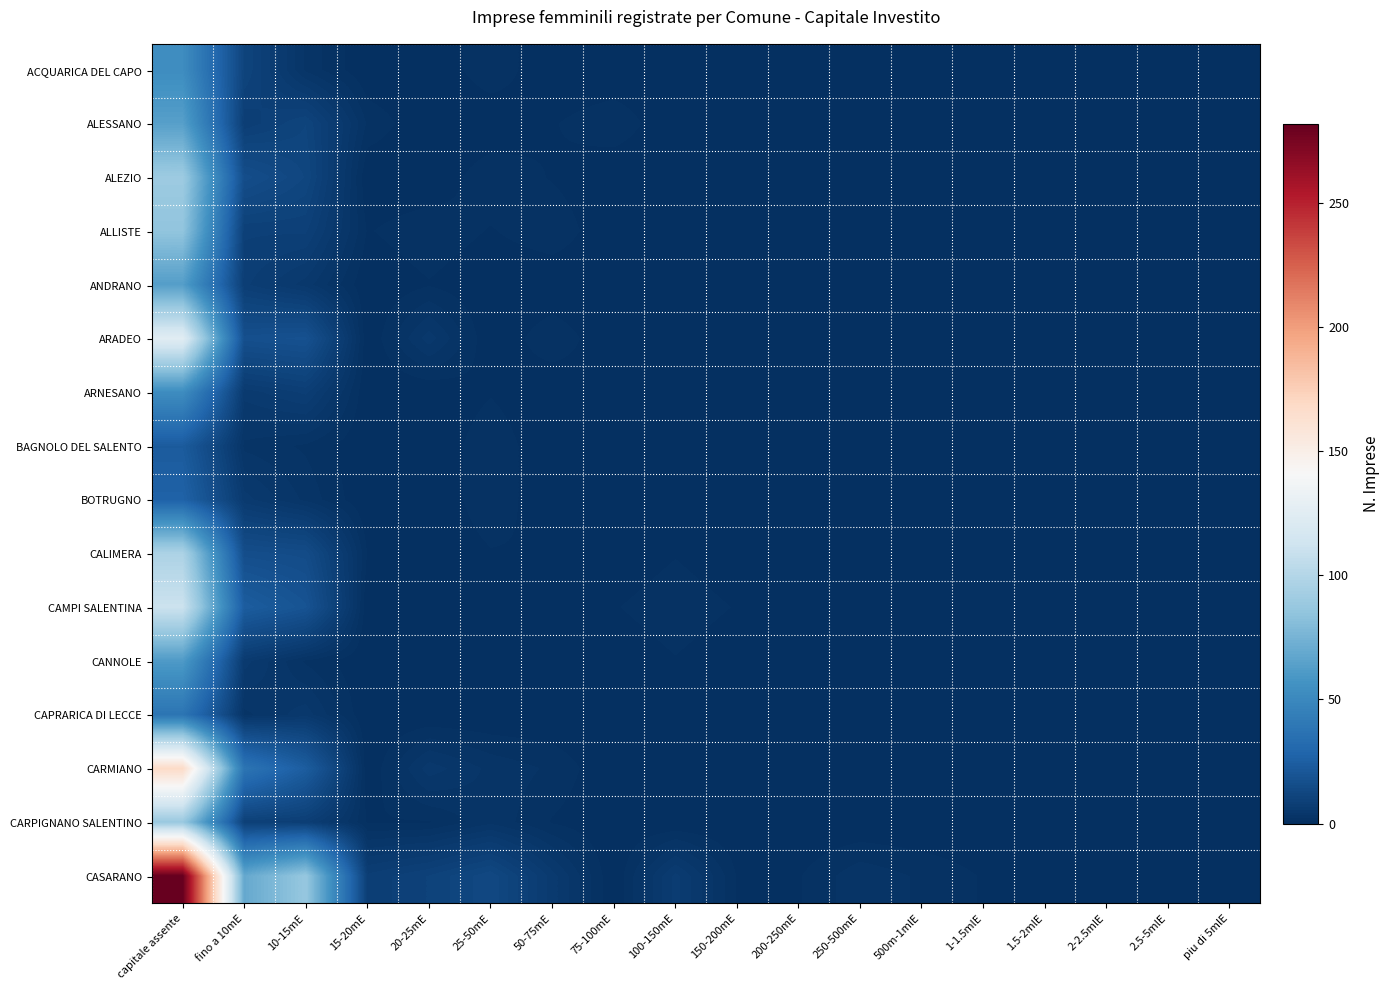

Which series has the largest range (max minus min)?

CASARANO